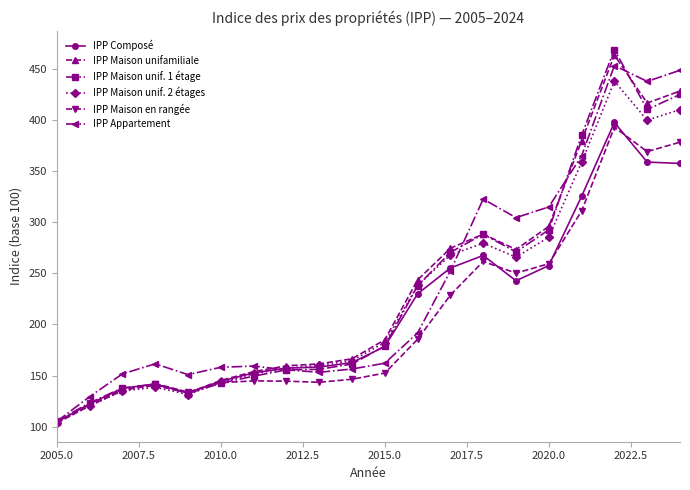

What is the value of the IPP Maison en rangée point at the 5th from the left?

133.9